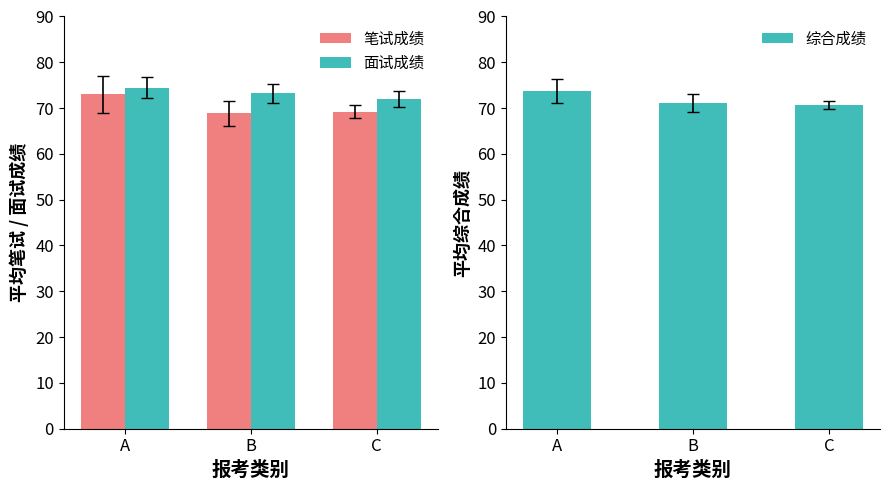

Are the bars horizontal?

No